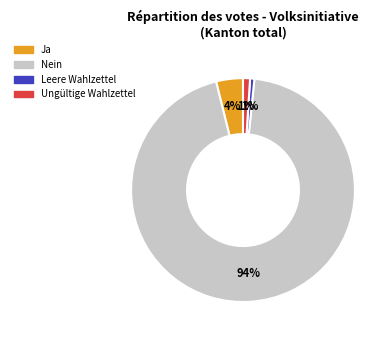

Between Ja and Nein, which is larger?

Nein